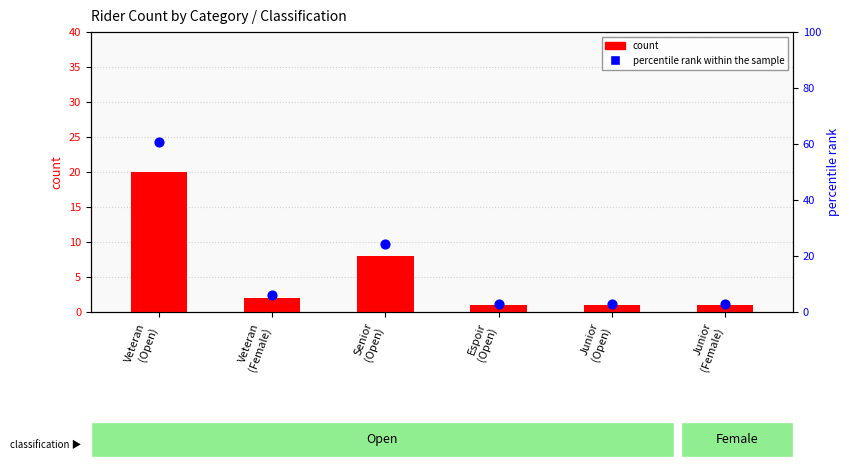

Which series contains the lowest Y value?

count